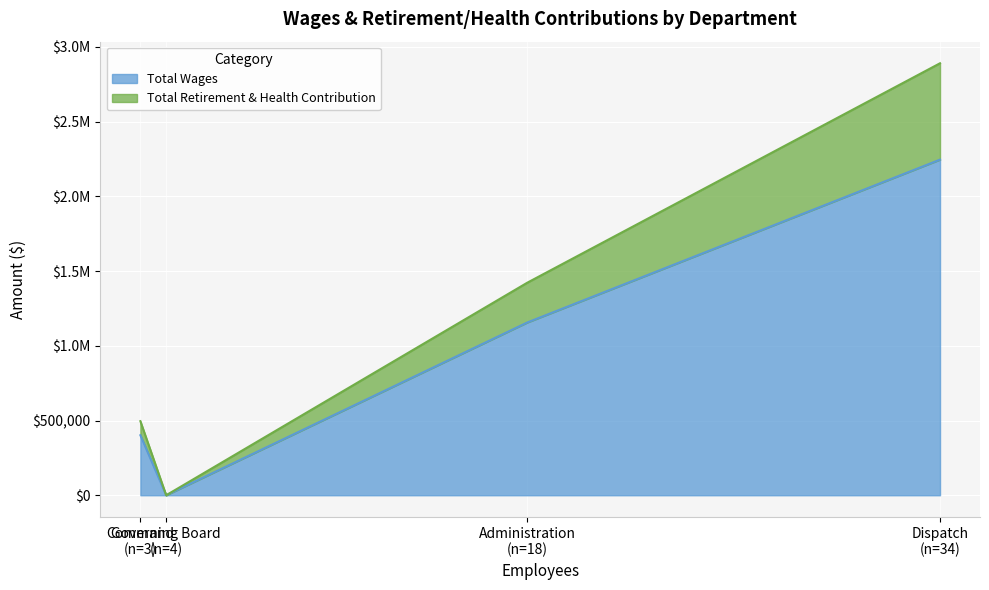

What are all the series names shown in the legend?

Total Wages, Total Retirement & Health Contribution